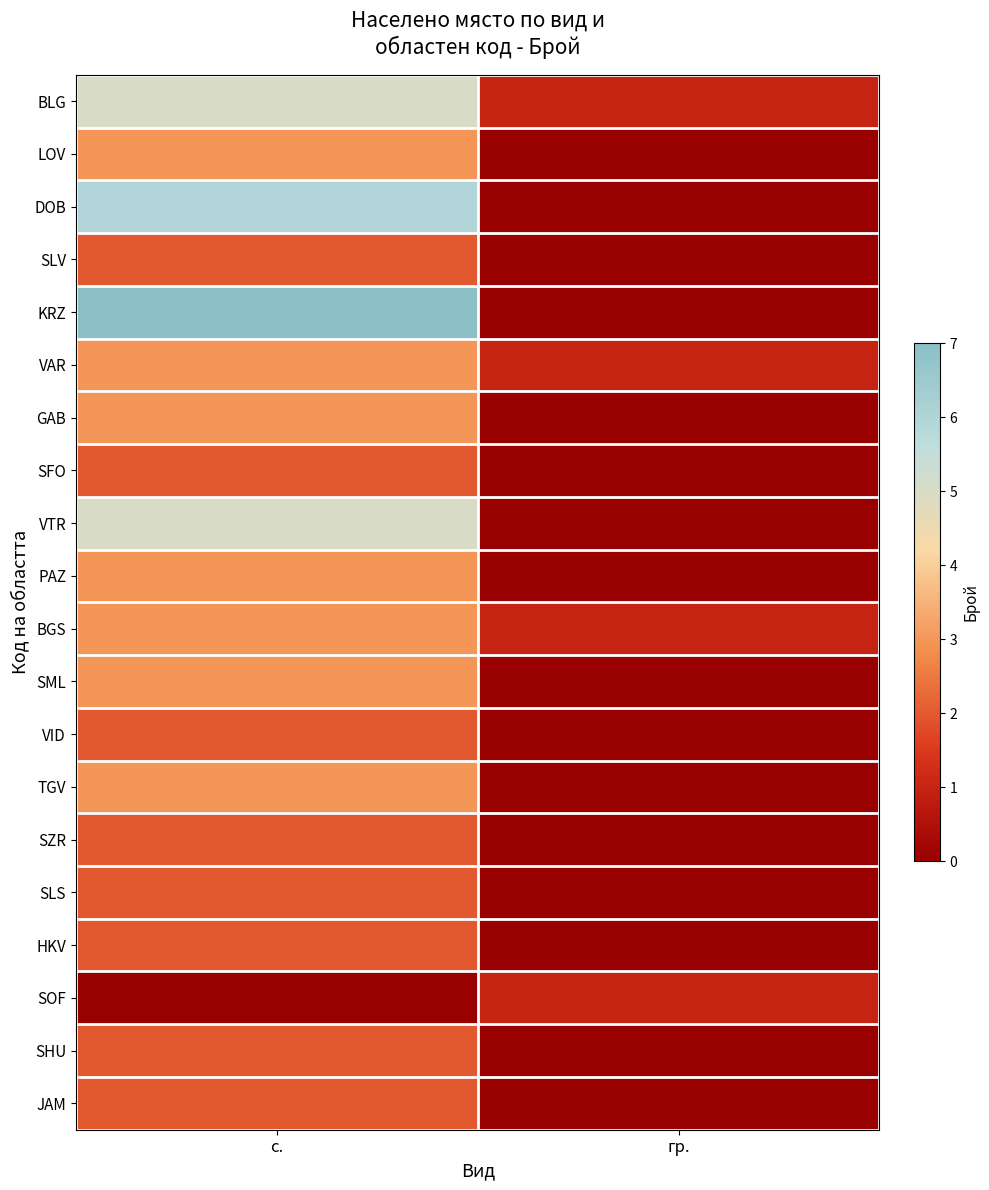

How many categories are shown in the chart?

2